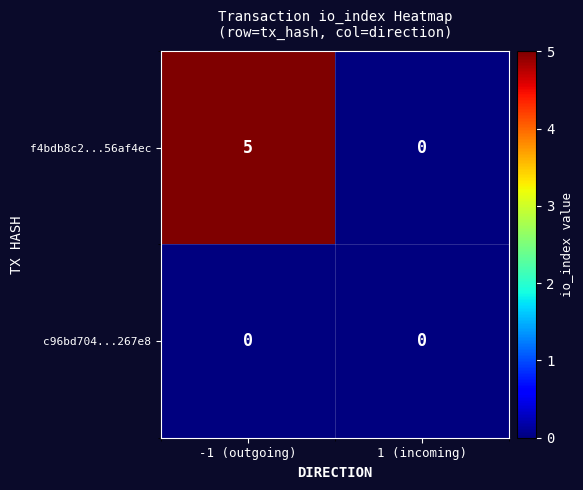

List the series in order of their overall mean, lowest first.

c96bd704...267e8, f4bdb8c2...56af4ec